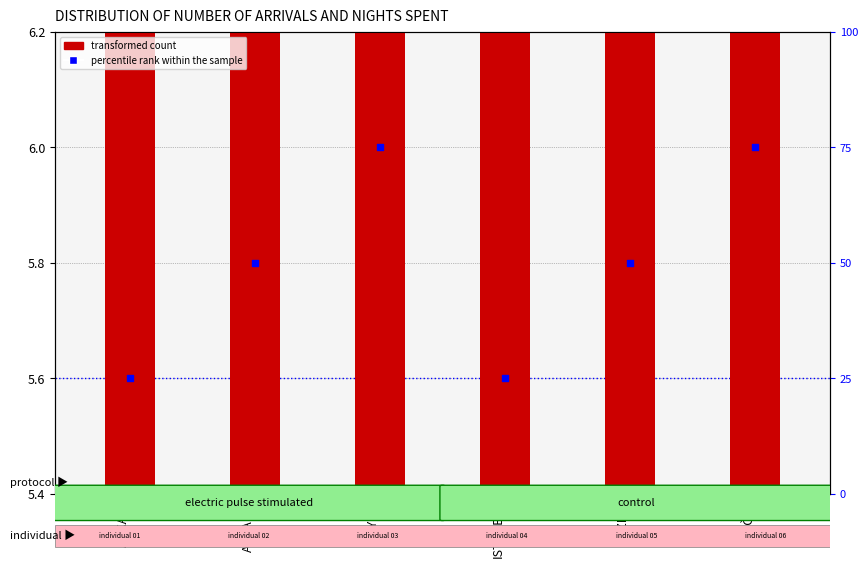

What are all the series names shown in the legend?

transformed count, percentile rank within the sample